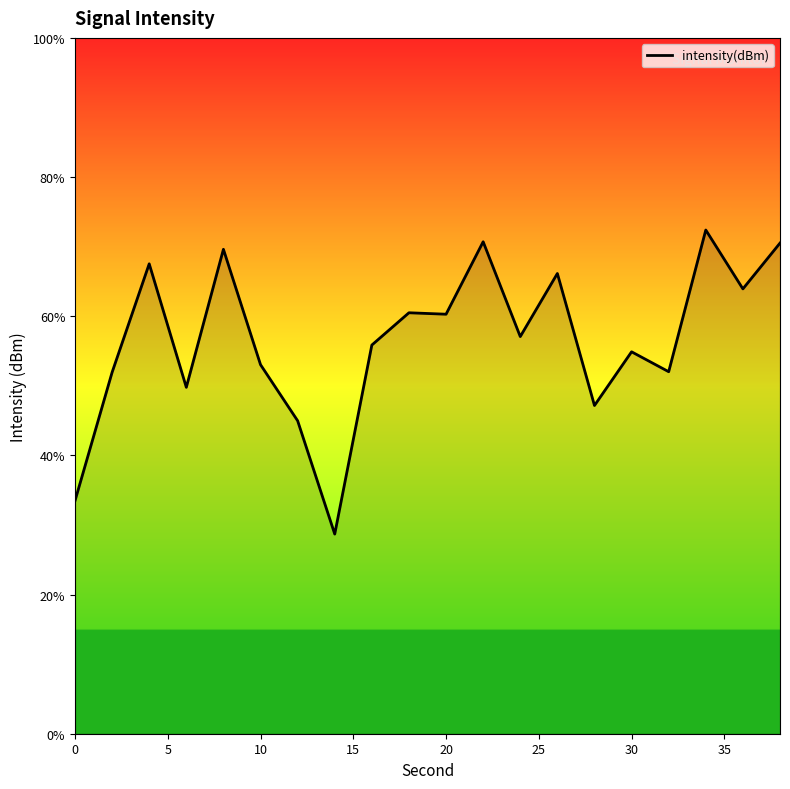

What is the minimum value shown in the chart?

28.7